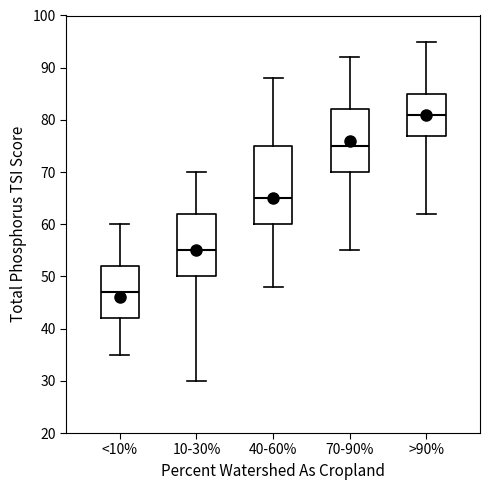

Reading left to right, read every box against the y-axis: the position of its median line, the range the box covers, and the ends of its whiskers. The values are not printed on the chart, so give them approximately, as read against the axis.

<10%: median 47, box 42 to 52, whiskers 35 to 60
10-30%: median 55, box 50 to 62, whiskers 30 to 70
40-60%: median 65, box 60 to 75, whiskers 48 to 88
70-90%: median 75, box 70 to 82, whiskers 55 to 92
>90%: median 81, box 77 to 85, whiskers 62 to 95